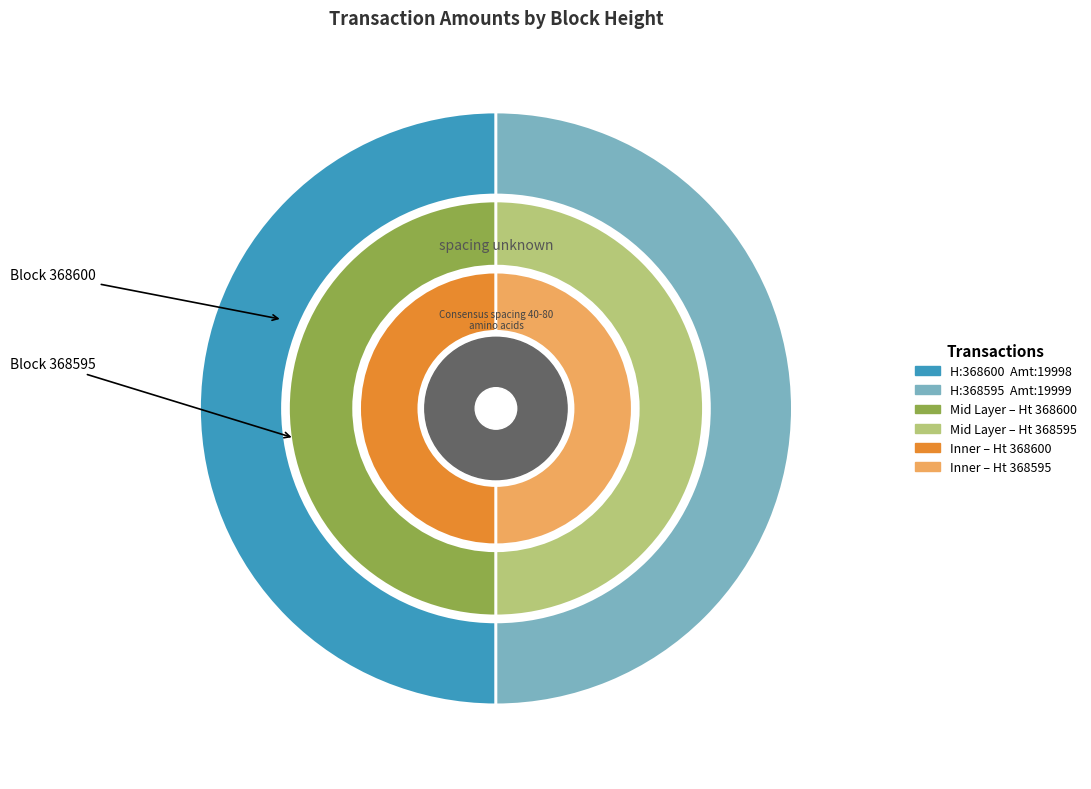

How many segments does this pie chart have?

2